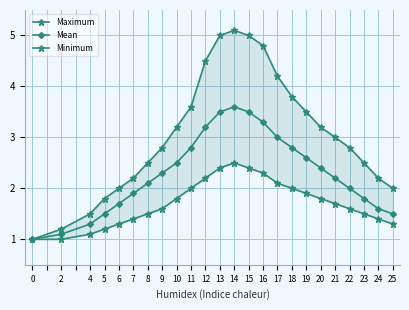

Reading right to left, list all the values displayed in this chart.

Maximum: 25=2.0	24=2.2	23=2.5	22=2.8	21=3.0	20=3.2	19=3.5	18=3.8	17=4.2	16=4.8	15=5.0	14=5.1	13=5.0	12=4.5	11=3.6	10=3.2	9=2.8	8=2.5	7=2.2	6=2.0	5=1.8	4=1.5	2=1.2	0=1.0
Mean: 25=1.5	24=1.6	23=1.8	22=2.0	21=2.2	20=2.4	19=2.6	18=2.8	17=3.0	16=3.3	15=3.5	14=3.6	13=3.5	12=3.2	11=2.8	10=2.5	9=2.3	8=2.1	7=1.9	6=1.7	5=1.5	4=1.3	2=1.1	0=1.0
Minimum: 25=1.3	24=1.4	23=1.5	22=1.6	21=1.7	20=1.8	19=1.9	18=2.0	17=2.1	16=2.3	15=2.4	14=2.5	13=2.4	12=2.2	11=2.0	10=1.8	9=1.6	8=1.5	7=1.4	6=1.3	5=1.2	4=1.1	2=1.0	0=1.0